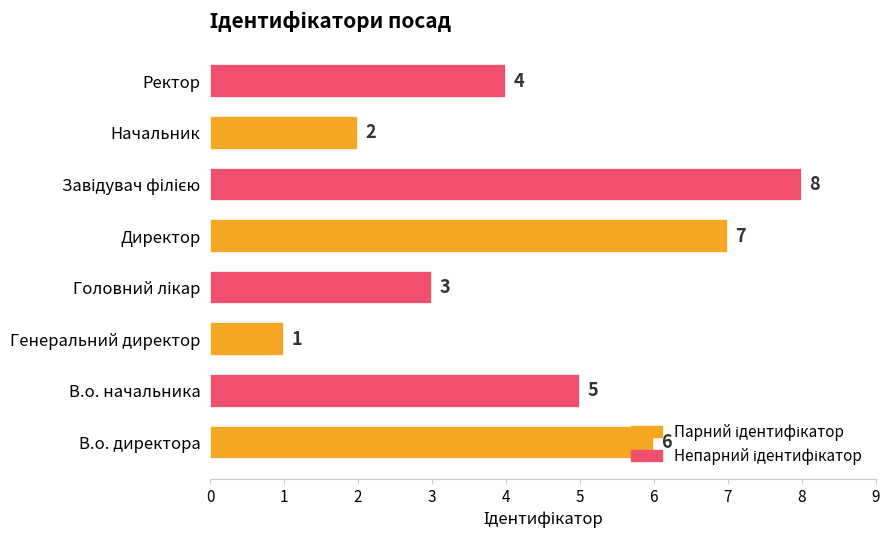

Count the number of data series in this chart.

1